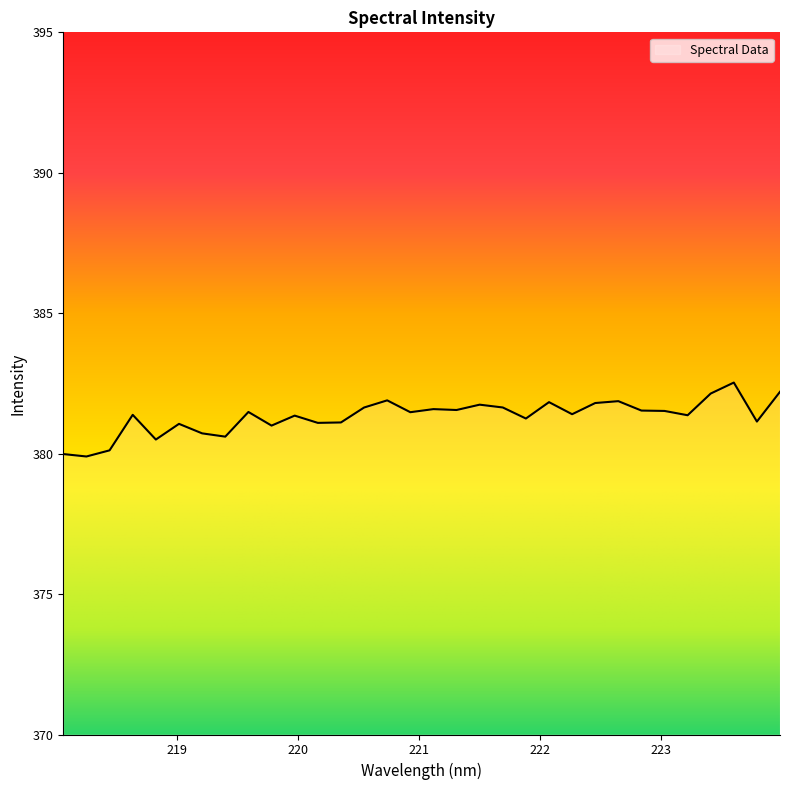

What is the maximum value shown in the chart?

382.5